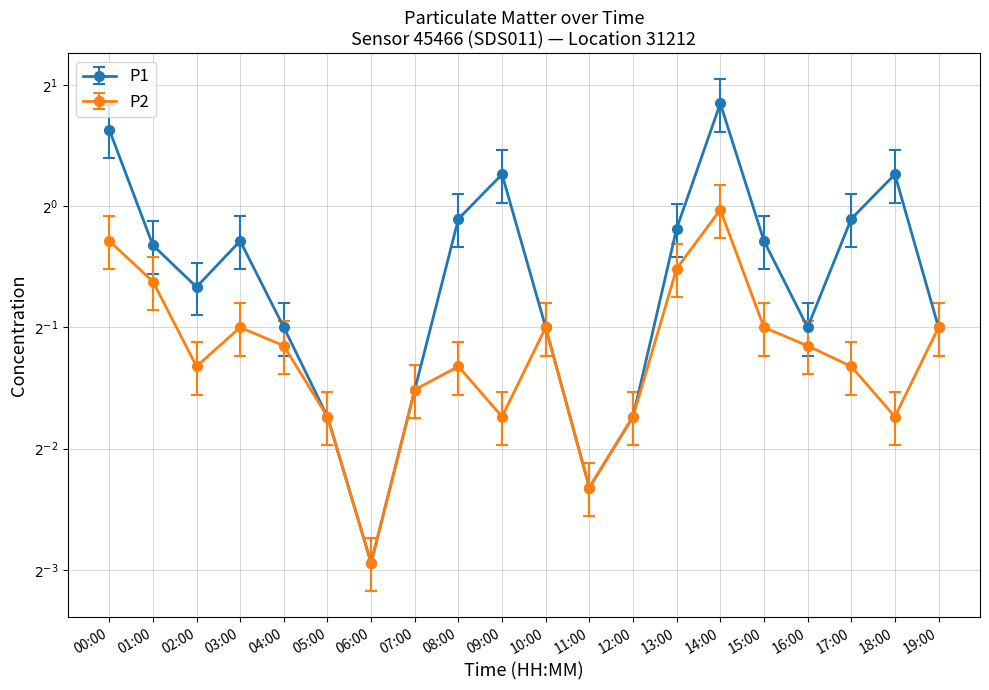

At which category does P1 reach its first local peak?

03:00